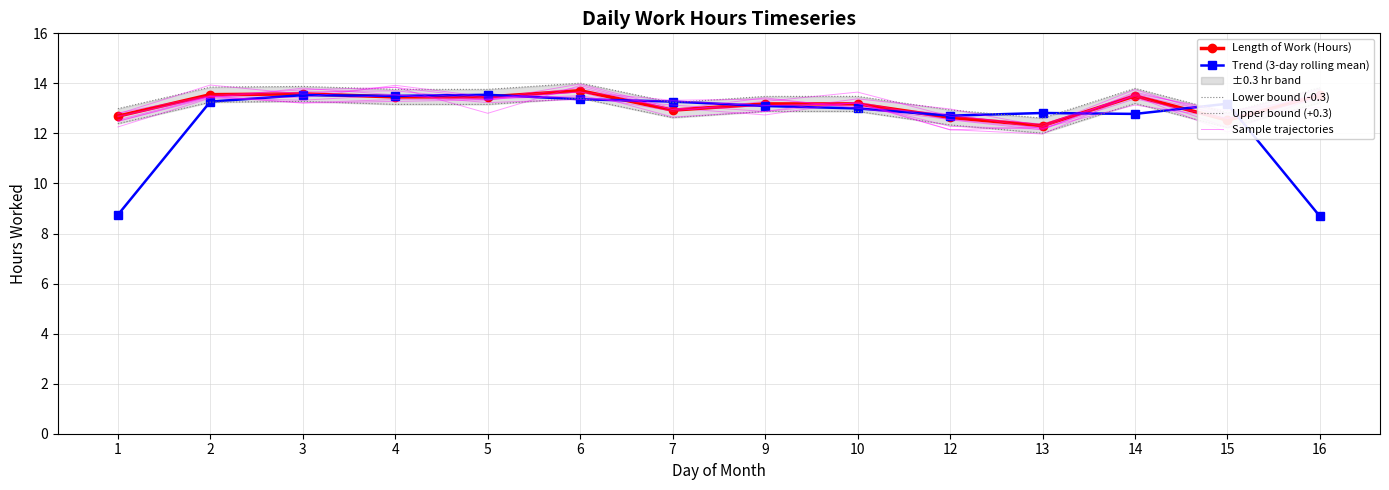

How many lines are shown in the chart?

5